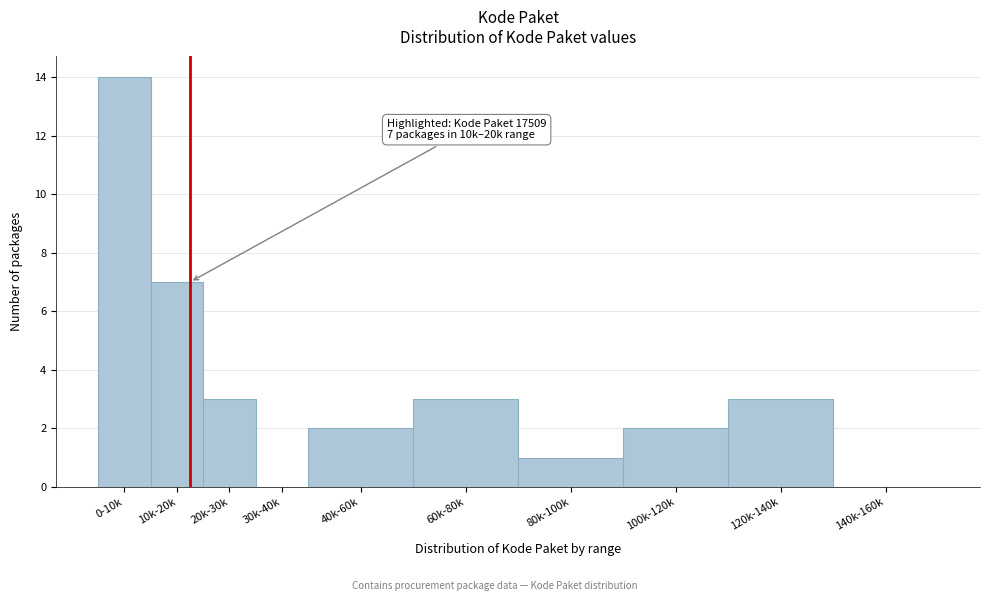

Reading right to left, extract all data points from this chart.

140k-160k=0	120k-140k=3	100k-120k=2	80k-100k=1	60k-80k=3	40k-60k=2	30k-40k=0	20k-30k=3	10k-20k=7	0-10k=14